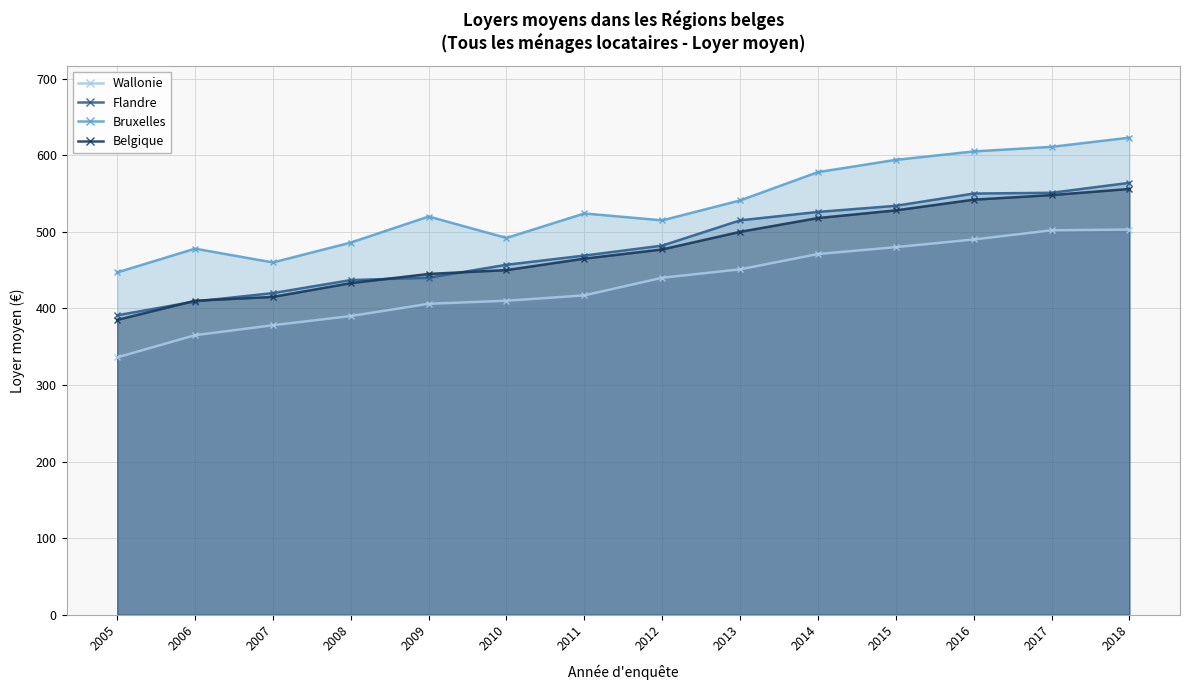

At which label does Flandre first exceed 482?

2013